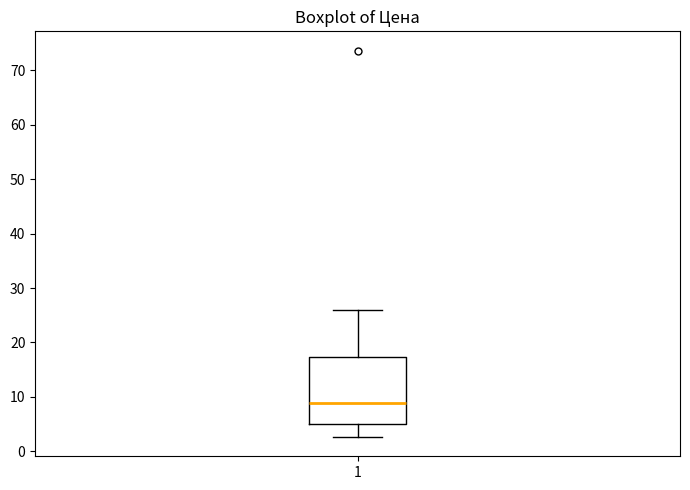

Transcribe this box plot: give where the median line is, the range the box spans, and where the two whiskers end, as read against the y-axis. The values are not printed on the chart, so give them approximately, as read against the axis.

median 9, box 5 to 17, whiskers 3 to 26